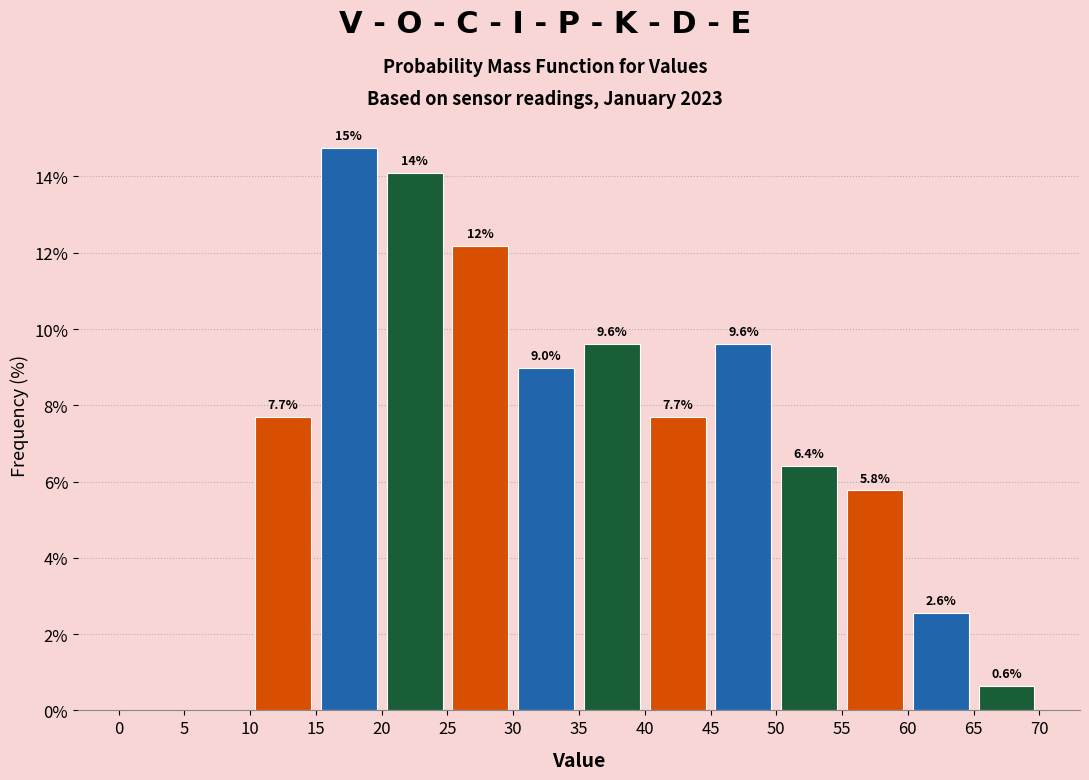

Over which range of the x-axis is the bar tallest?

15 to 20